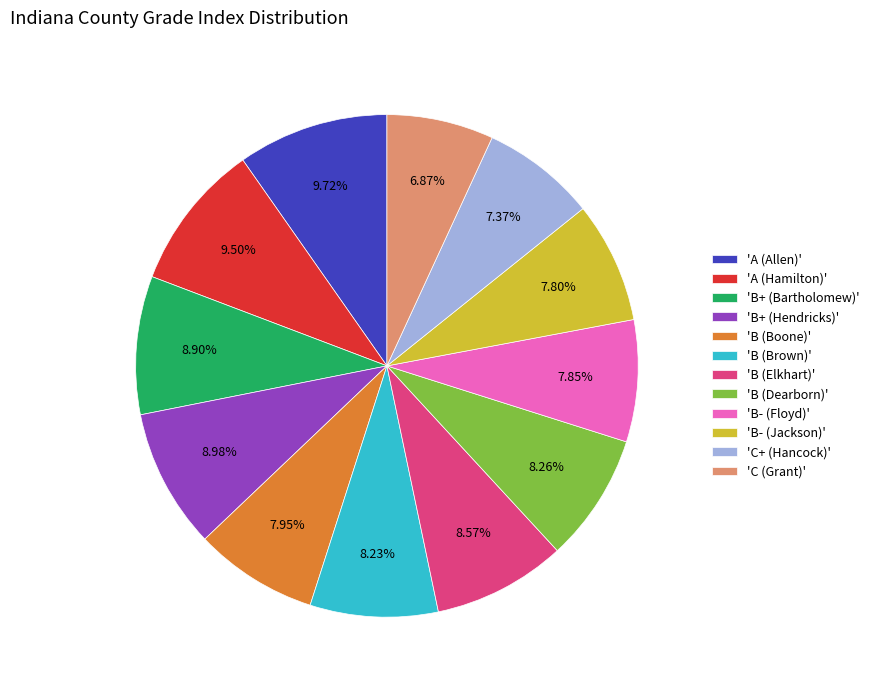

To the nearest percent, what is the average slice percentage?

8%